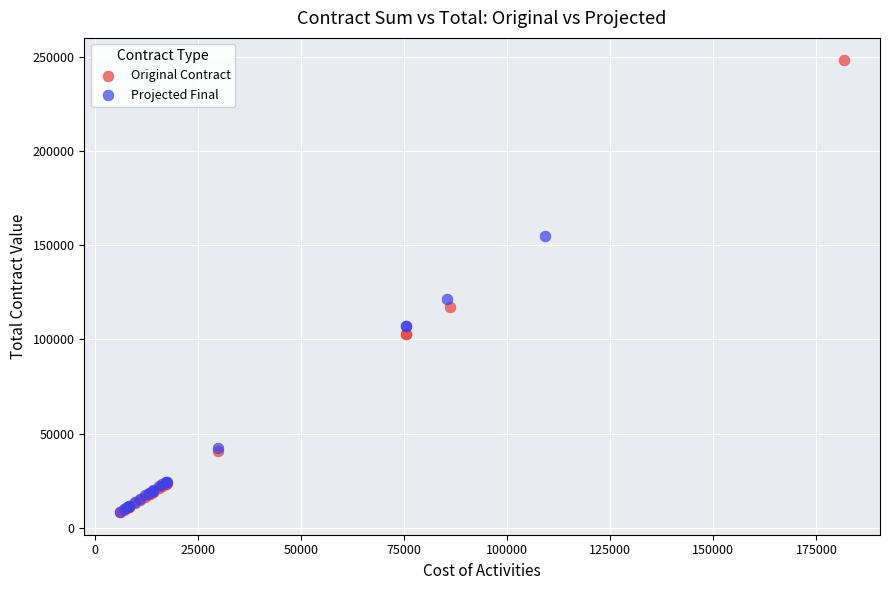

Which series reaches the maximum Y coordinate?

Original Contract